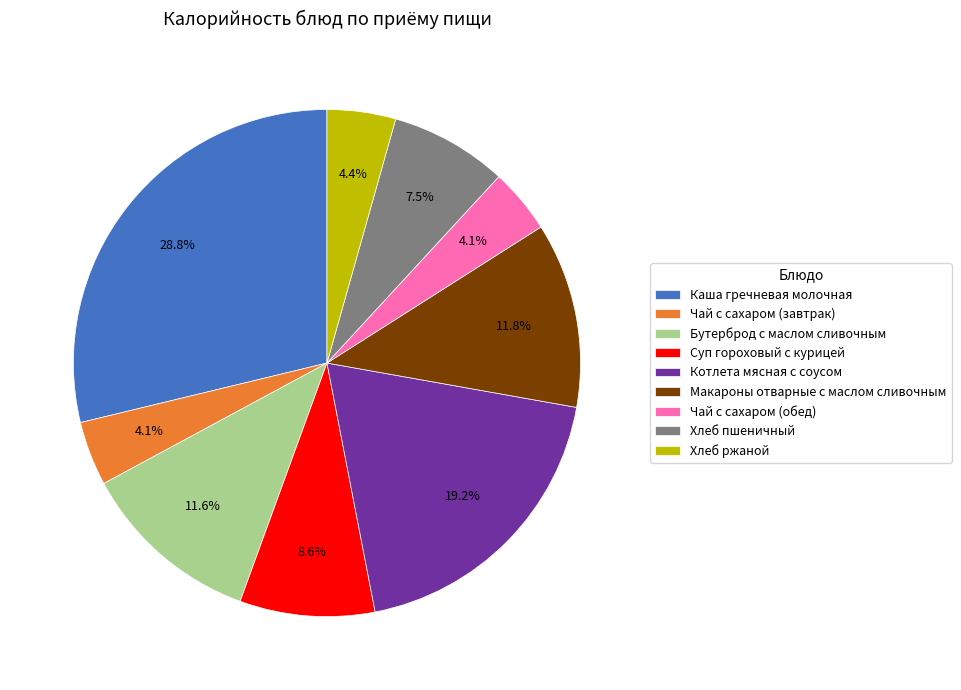

What is the total percentage of Чай с сахаром (обед) and Котлета мясная с соусом?

23.3%